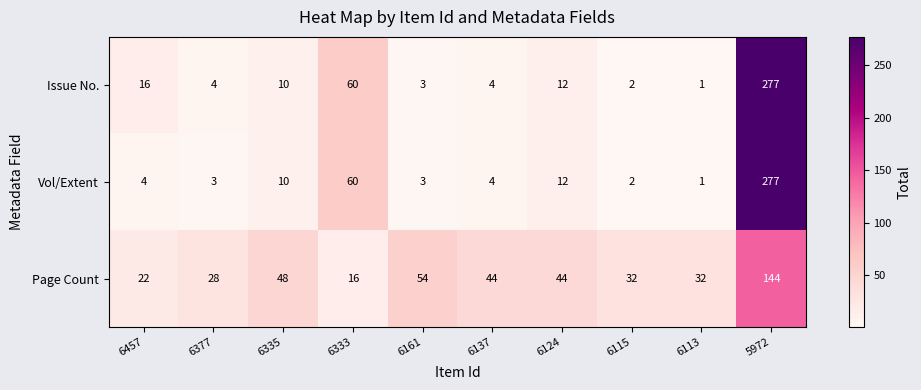

Reading right to left, what are all the values shown in this chart?

Issue No.: 5972=277	6113=1	6115=2	6124=12	6137=4	6161=3	6333=60	6335=10	6377=4	6457=16
Vol/Extent: 5972=277	6113=1	6115=2	6124=12	6137=4	6161=3	6333=60	6335=10	6377=3	6457=4
Page Count: 5972=144	6113=32	6115=32	6124=44	6137=44	6161=54	6333=16	6335=48	6377=28	6457=22